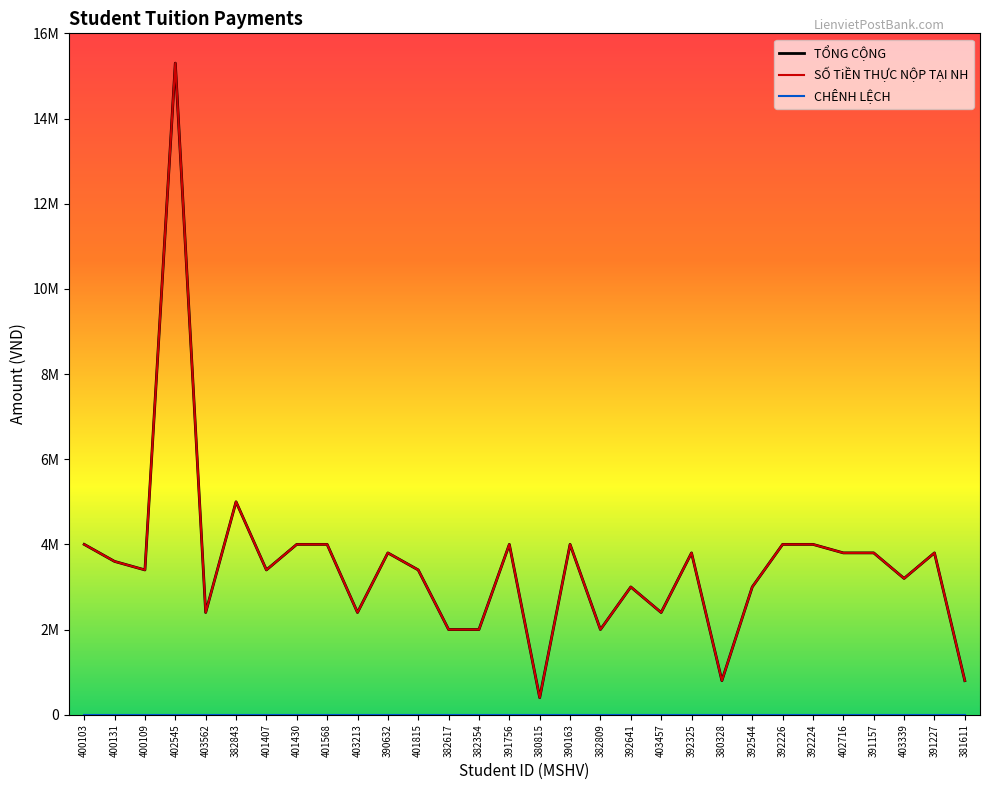

What is the label of the 22nd point from the right?

401568